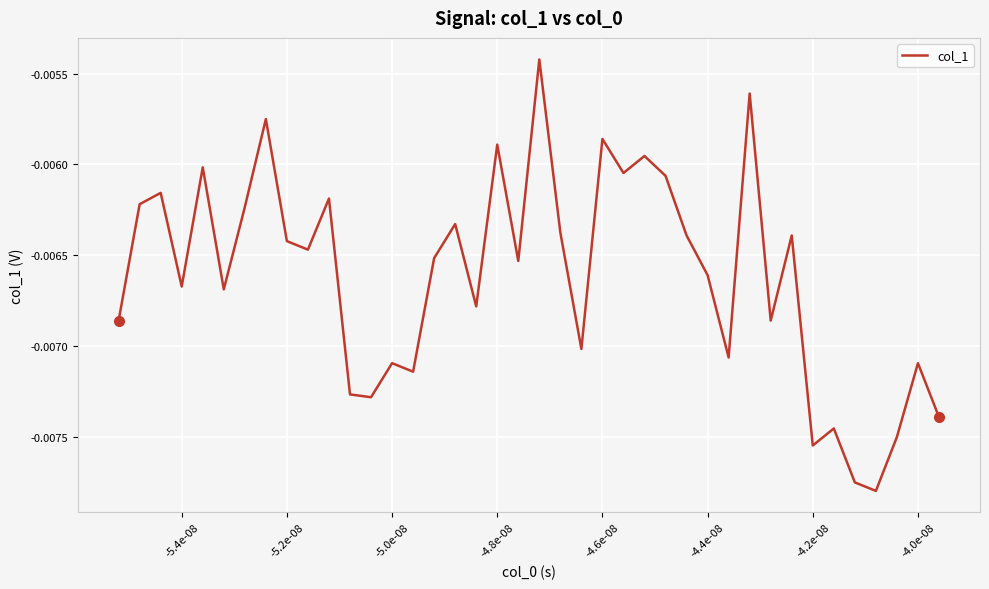

How many points are higher than both their immediate neighbors (excluding endpoints)?

14